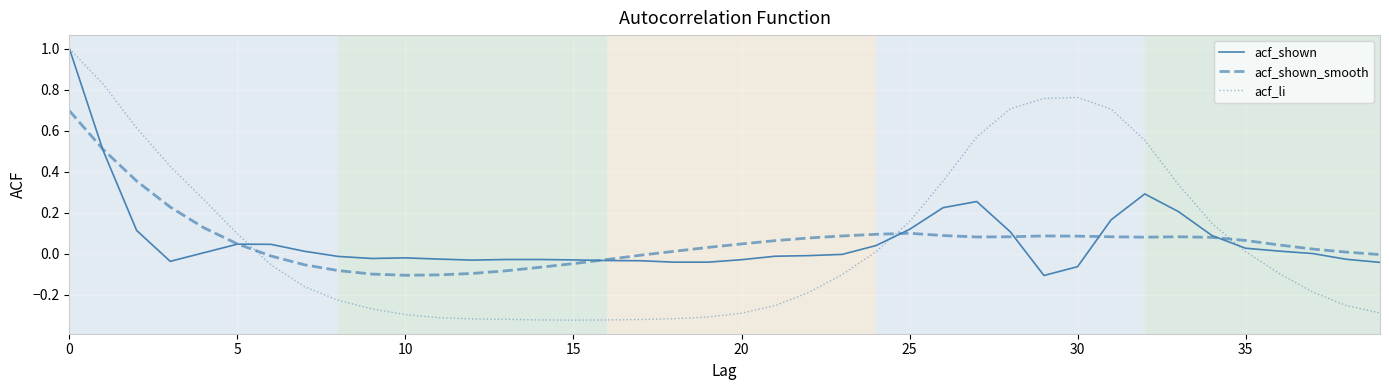

What is the maximum value shown in the chart?

1.0